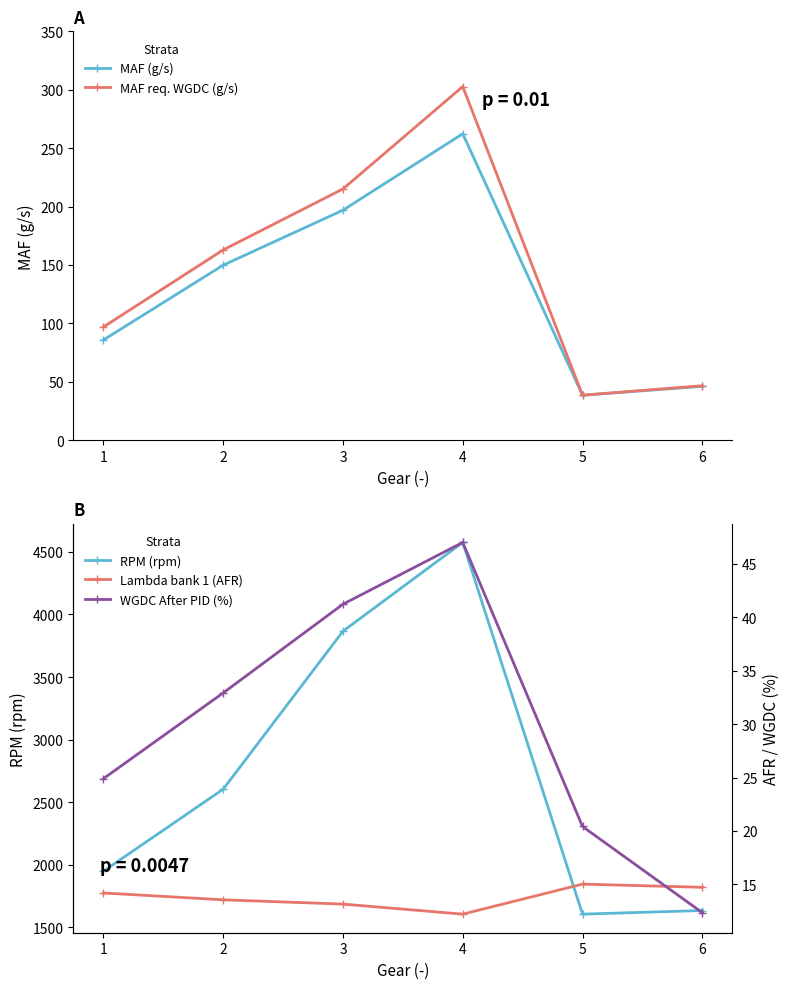

Does the chart have visible grid lines?

No